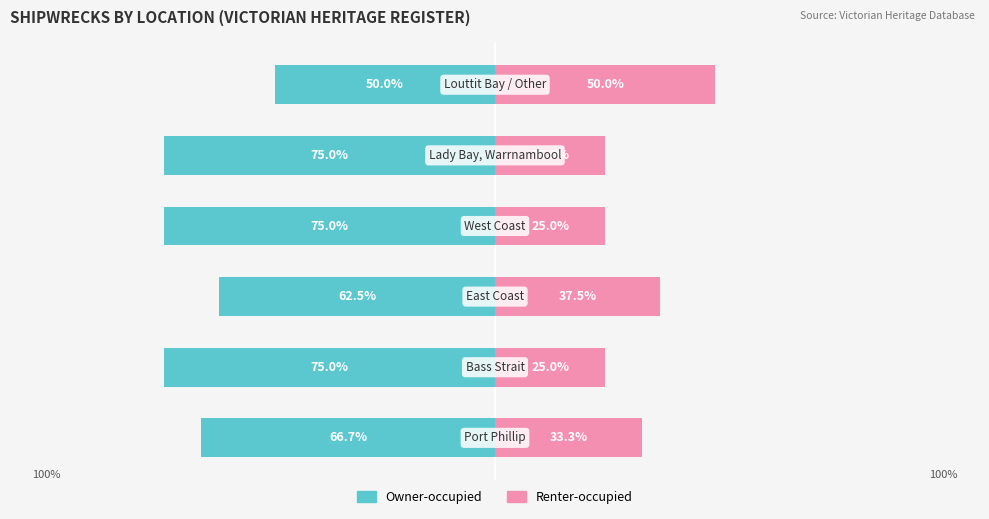

Reading left to right, transcribe all the data shown in this chart.

Owner-occupied: 0=-66.7	1=-75.0	2=-62.5	3=-75.0	4=-75.0	5=-50.0
Renter-occupied: 0=33.3	1=25.0	2=37.5	3=25.0	4=25.0	5=50.0